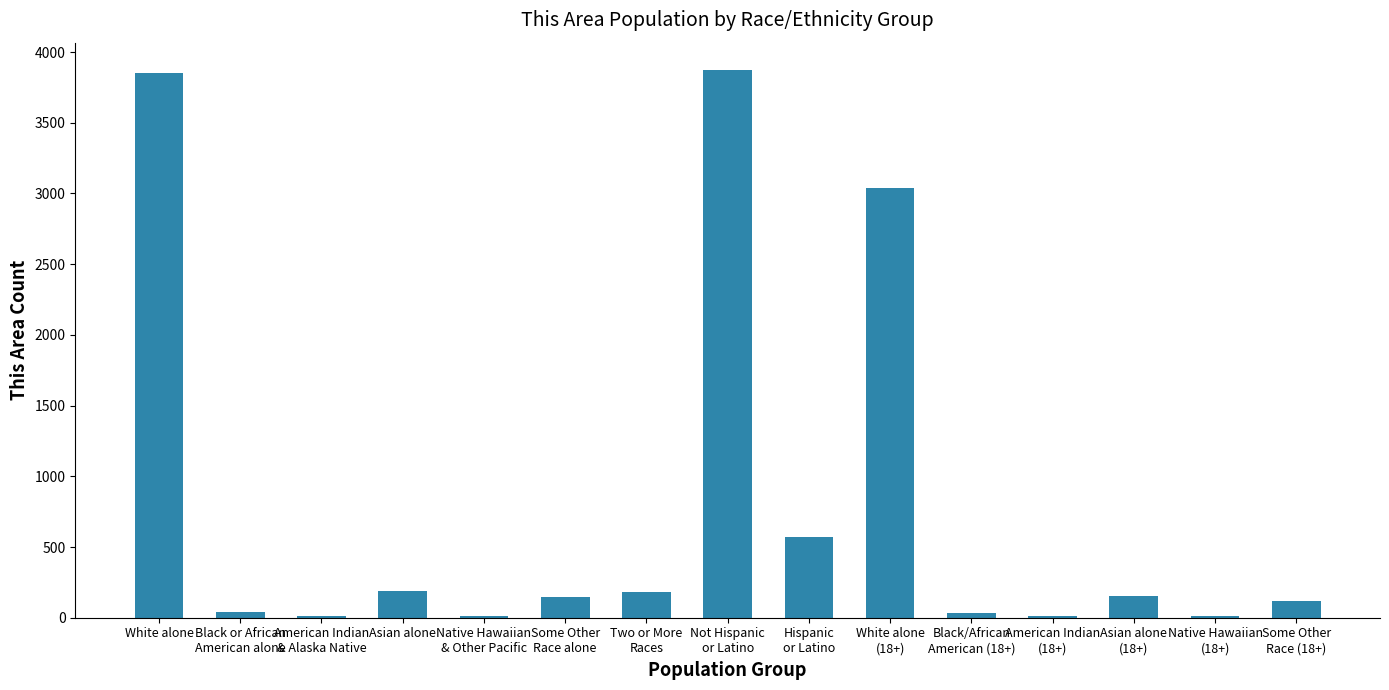

The value at Hispanic
or Latino is 574. True or false?

True